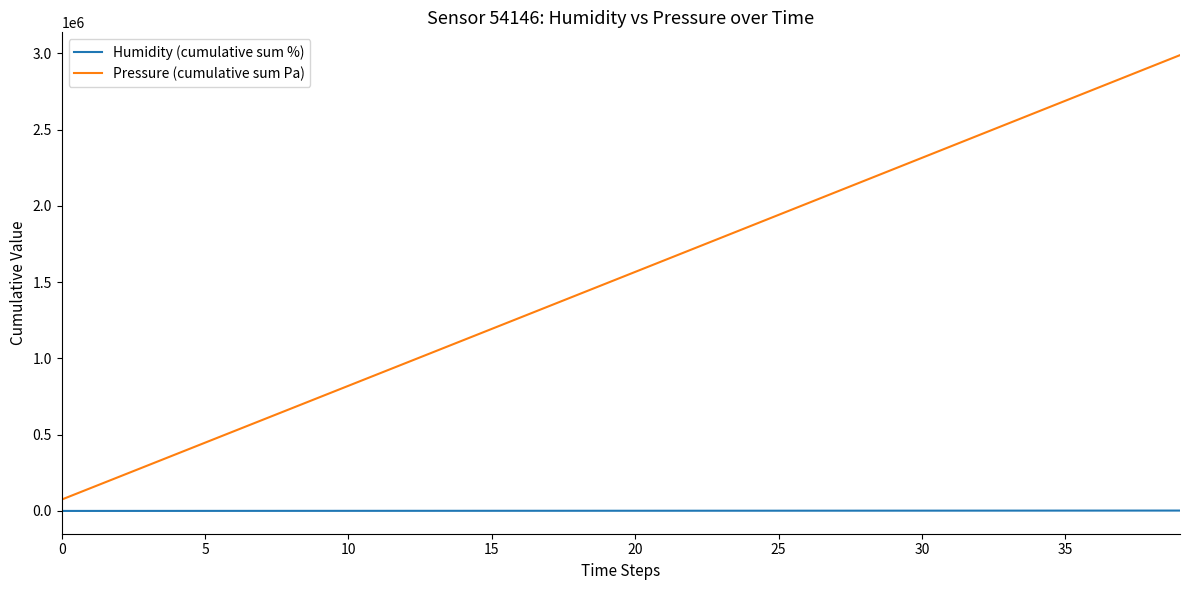

What is the maximum value shown in the chart?

2988172.4